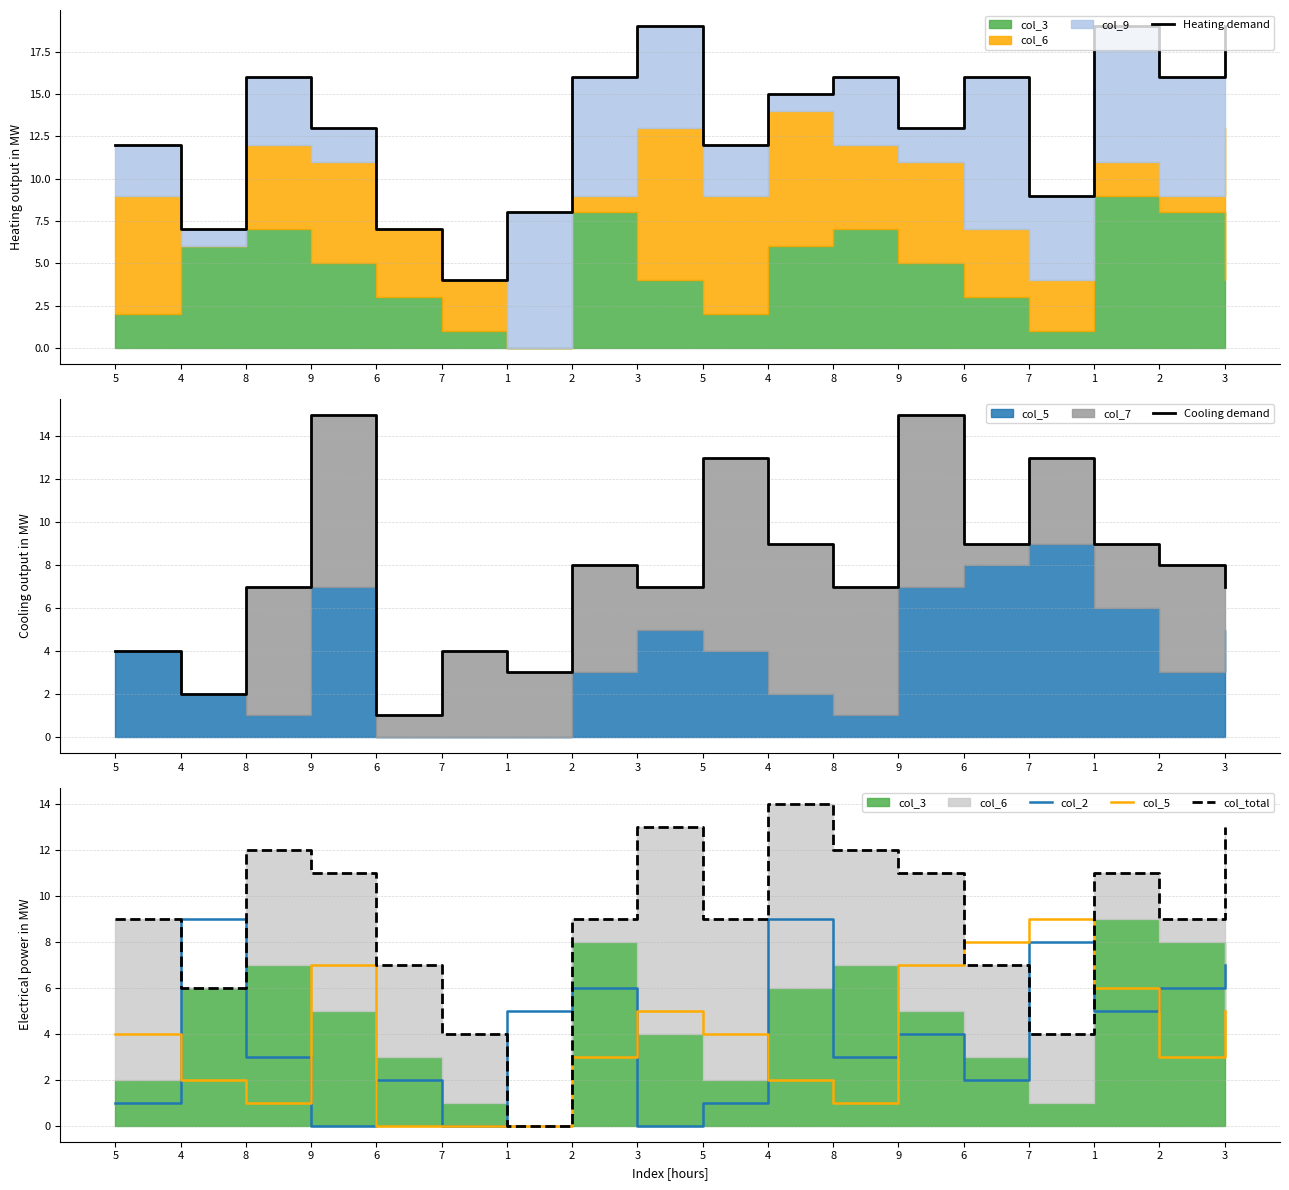

What is the value of the col_5 point at the 11th from the left?

2